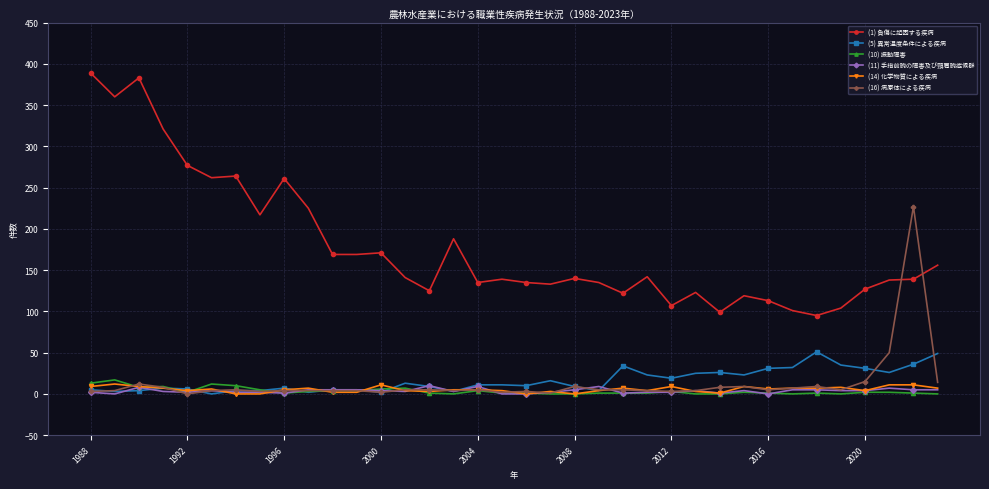

What is the greatest value displayed?

389